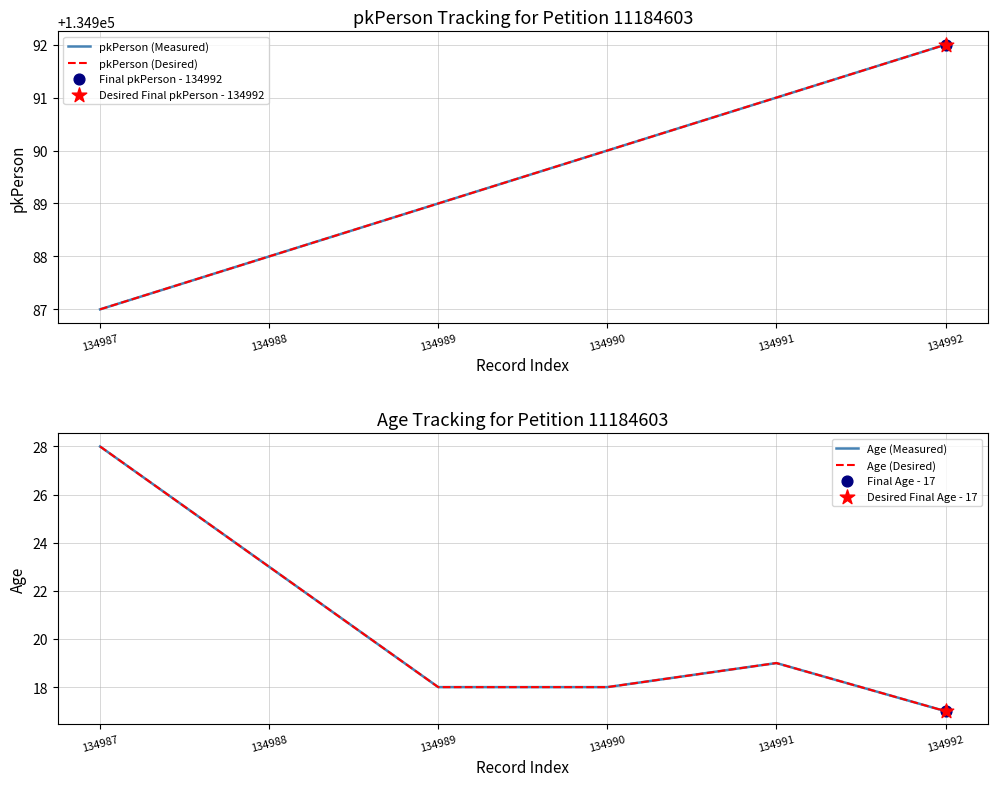

Which series contains the highest Y value?

pkPerson (Measured)